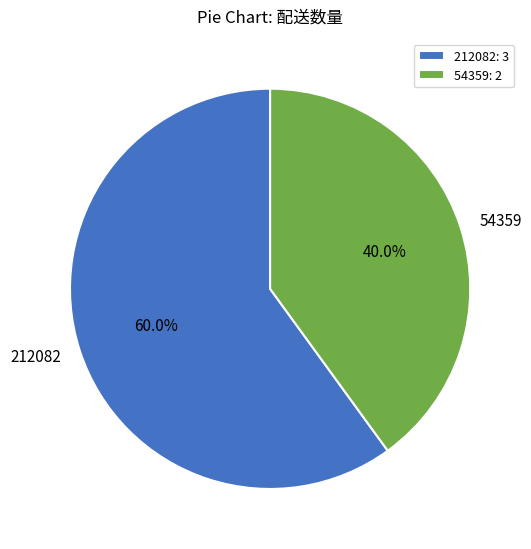

What is the largest slice in the pie chart?

212082